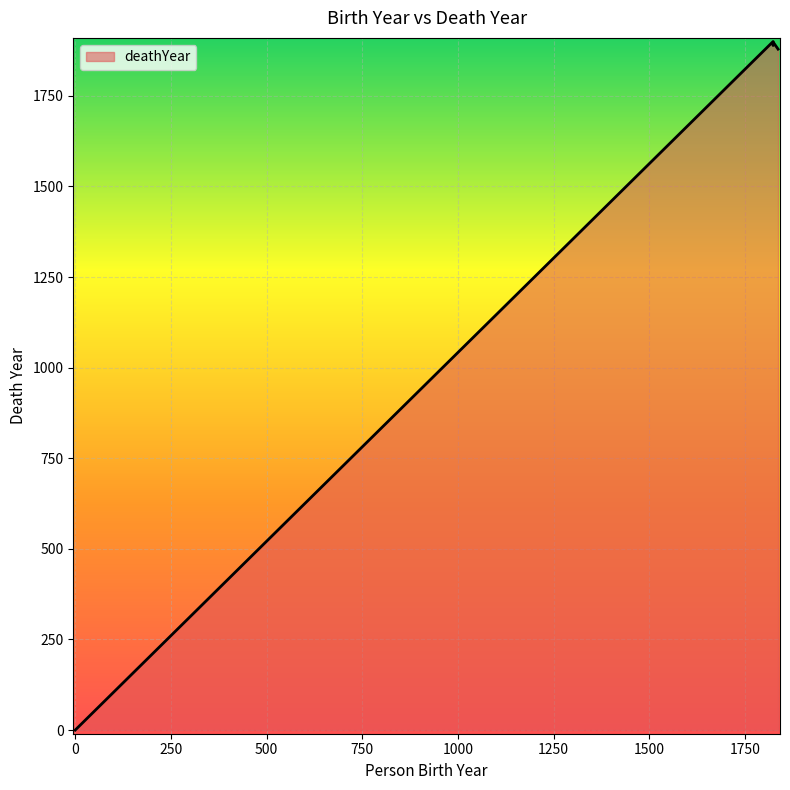

How many data points are less than 1889?

2